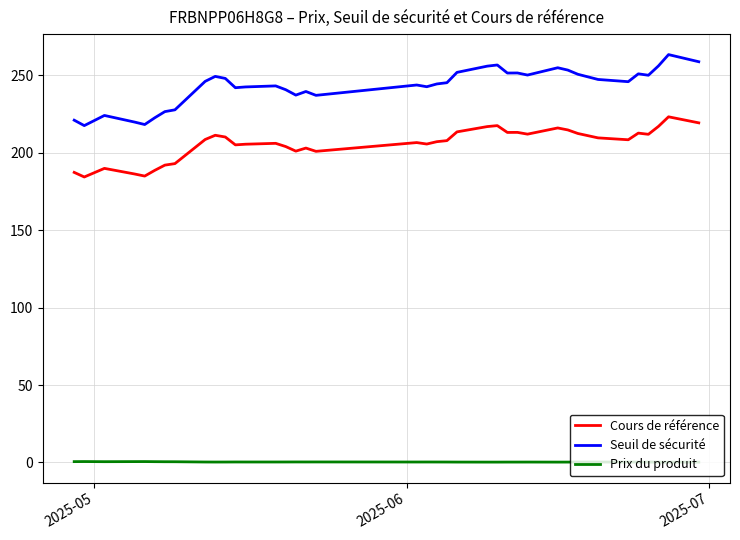

Which series has the largest range (max minus min)?

Seuil de sécurité